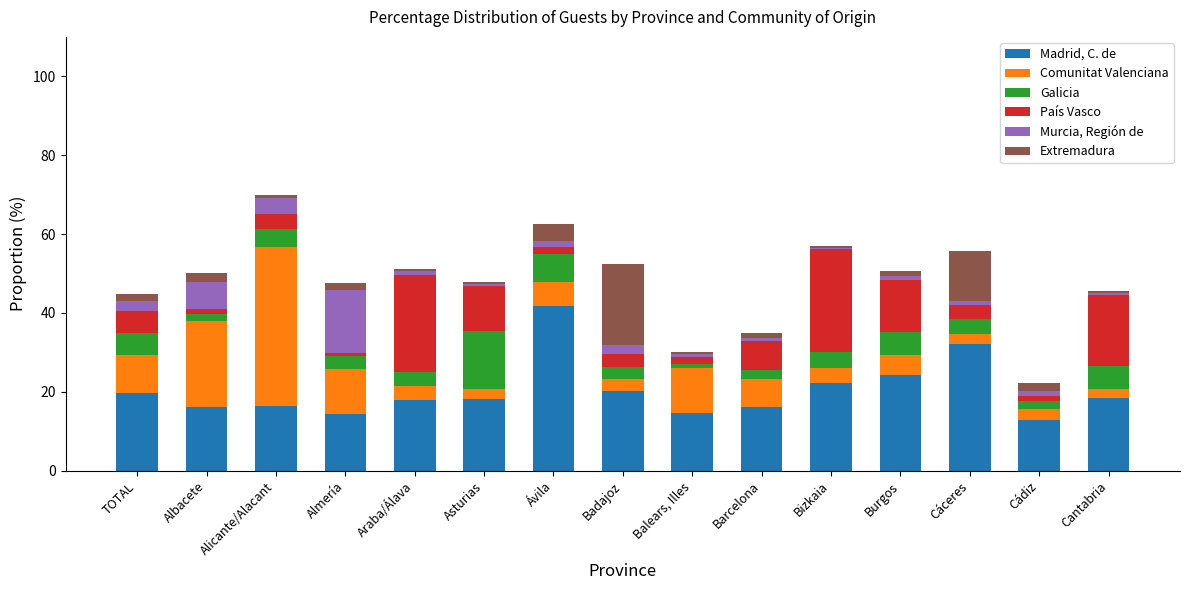

What is the maximum value for Madrid, C. de?

41.6